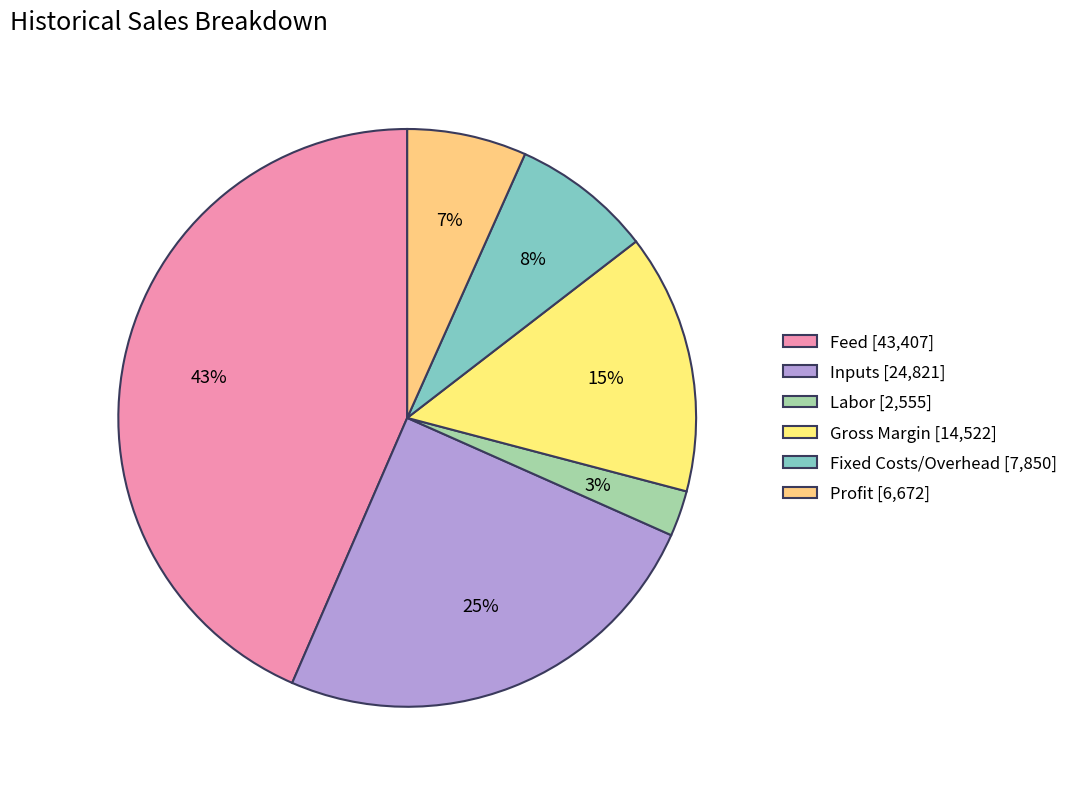

Is Fixed Costs/Overhead the majority of the pie?

No